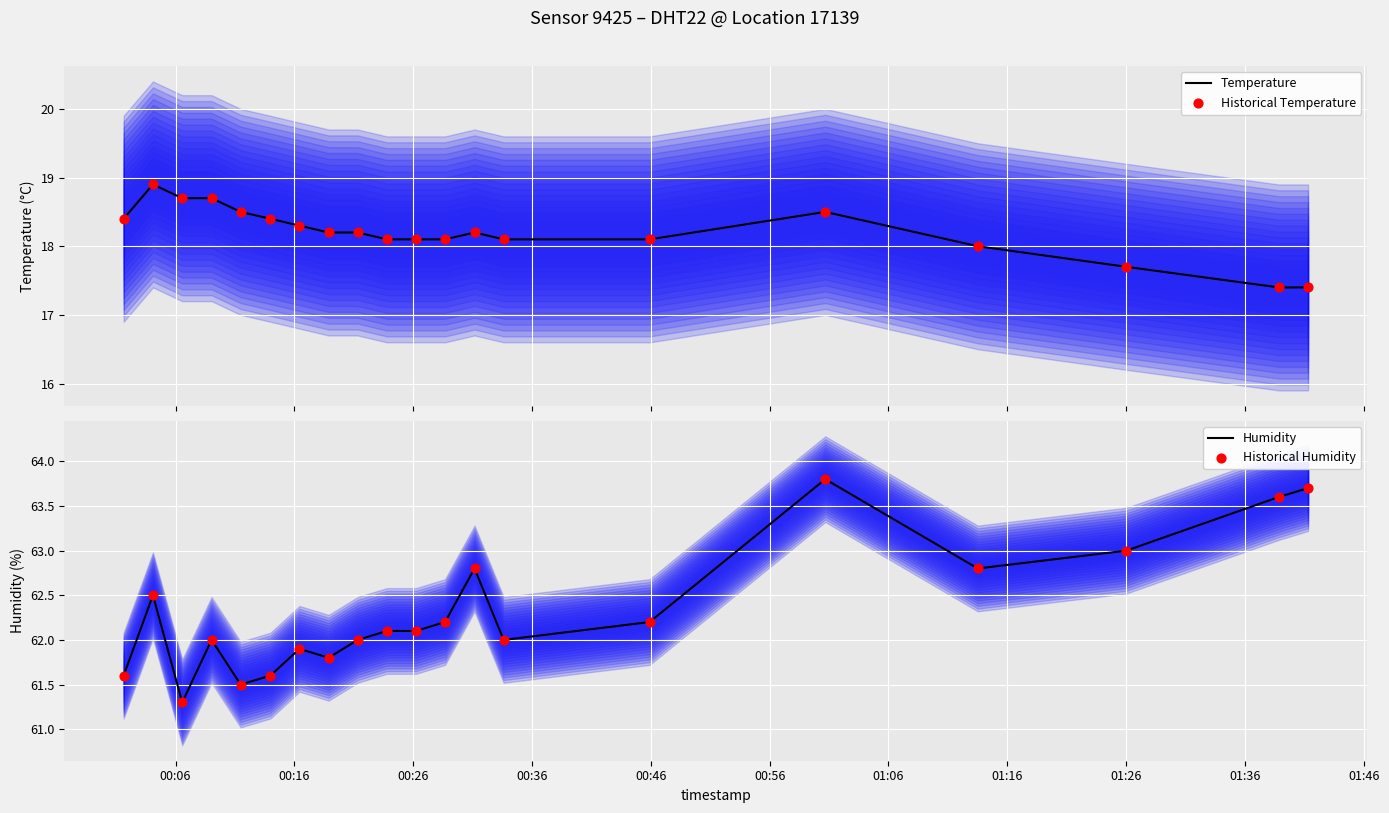

What is the maximum value for Temperature?

18.9